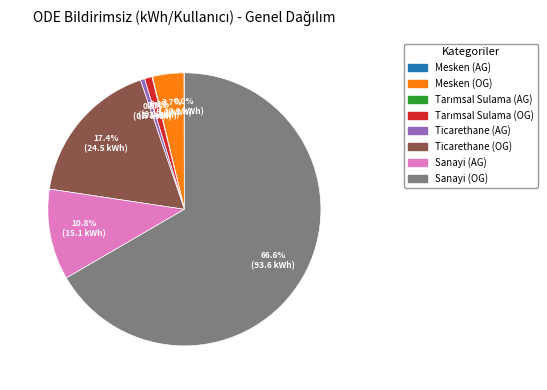

To the nearest percent, what is the difference between the largest and smallest slice percentages?

67%